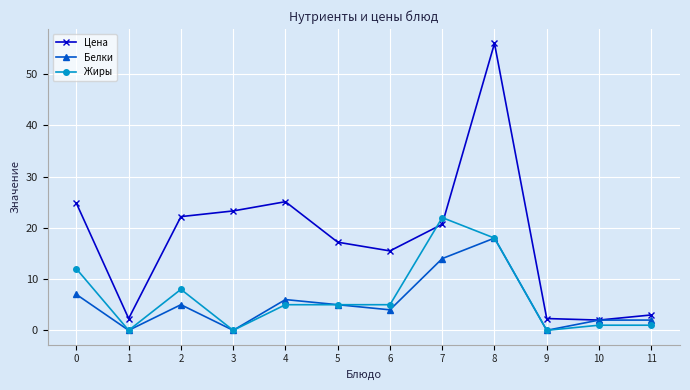

Between 5 and 10, which series saw the biggest shift?

Цена